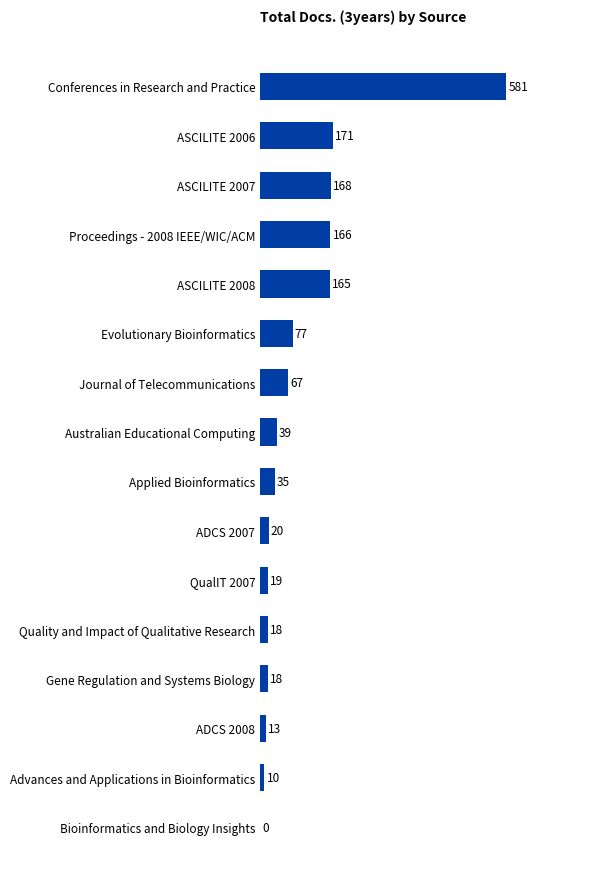

The chart shows a value of 115 at Evolutionary Bioinformatics. True or false?

False